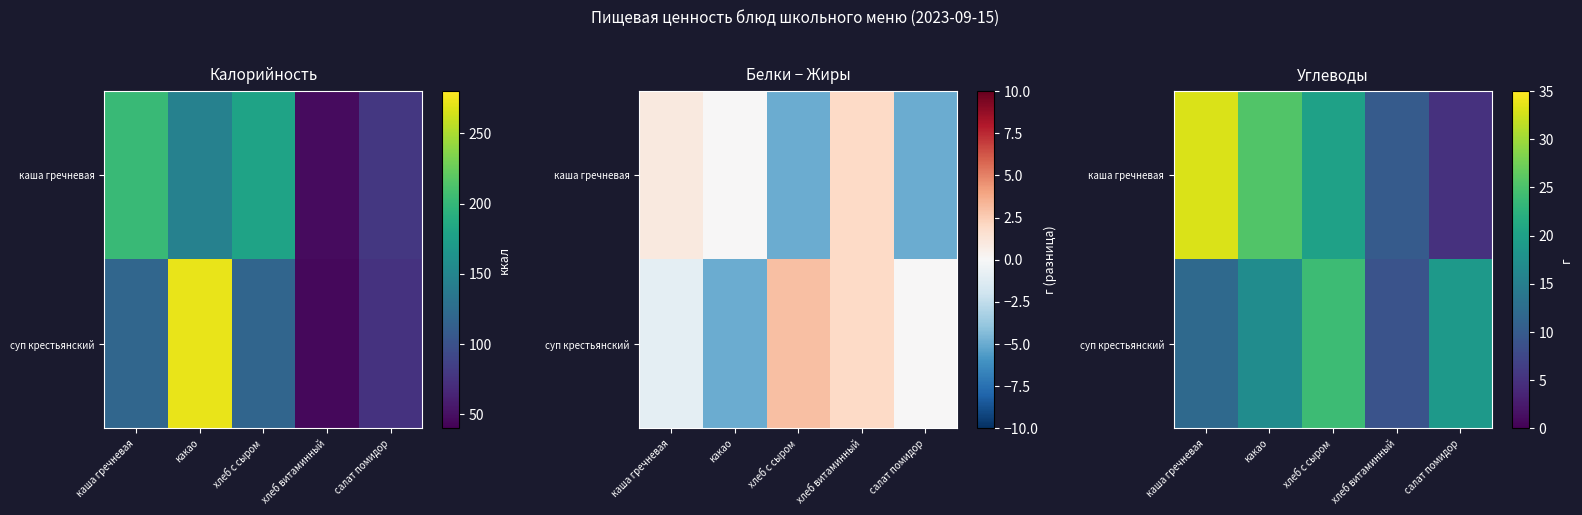

At which category is the sum across all series the highest?

каша гречневая